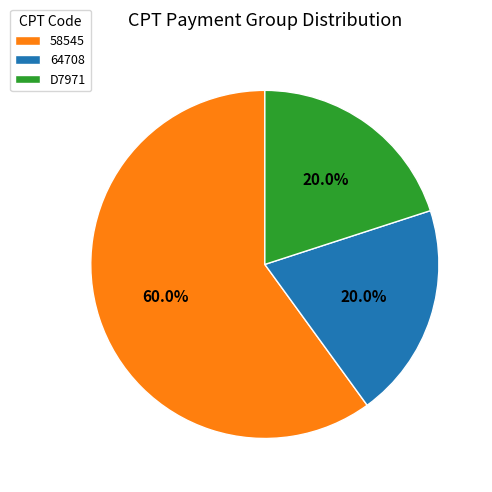

To the nearest percent, what percentage of the pie is 58545?

60%